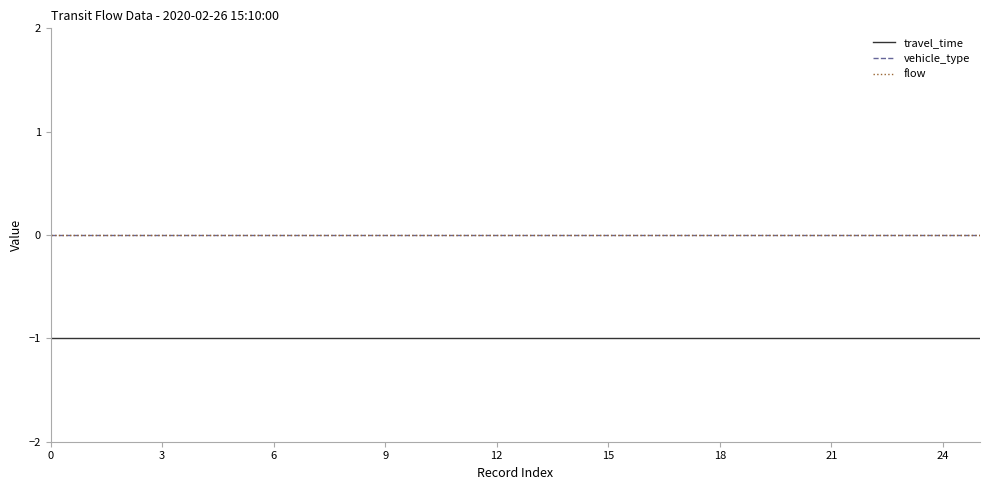

What is the average value of the travel_time series?

-1